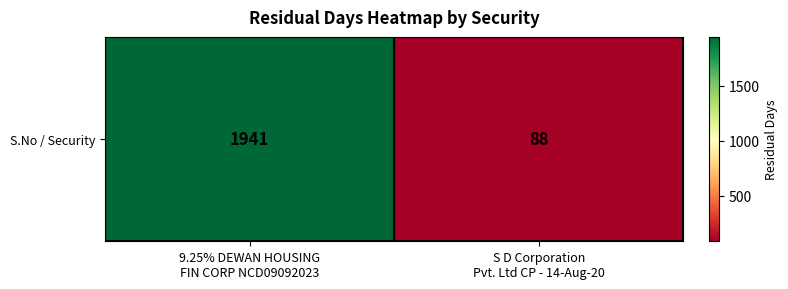

The value at S D Corporation
Pvt. Ltd CP - 14-Aug-20 is 29. True or false?

False